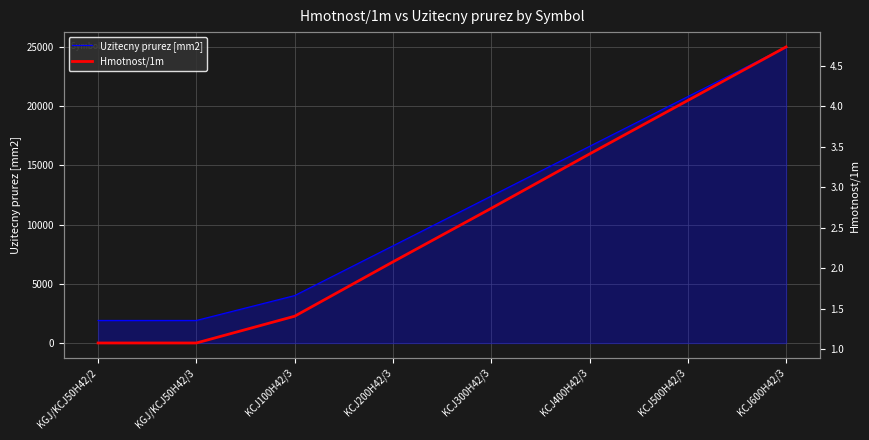

Which series has the largest total across all categories?

Uzitecny prurez [mm2]